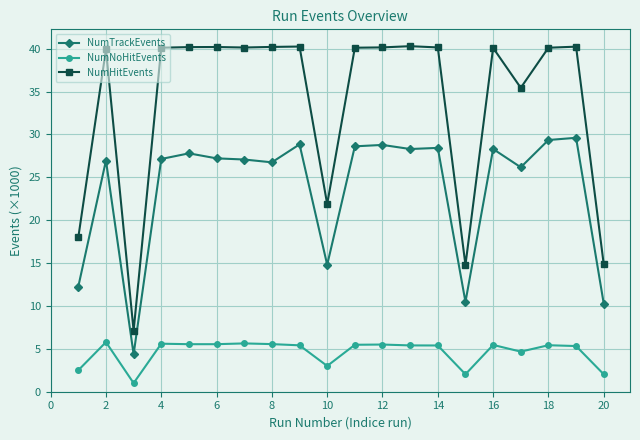

What is the value of the NumNoHitEvents point at the 10th from the left?

3.0